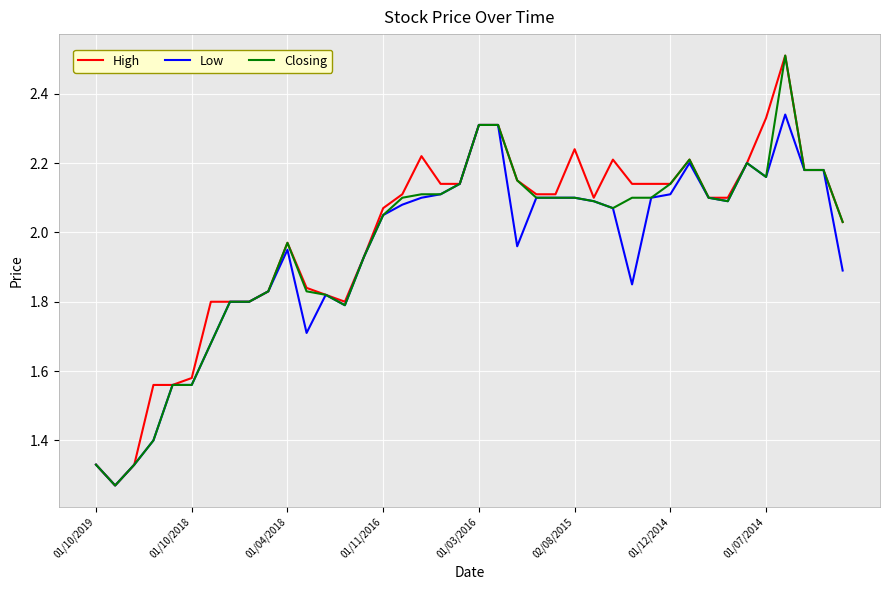

What is the greatest value displayed?

2.5